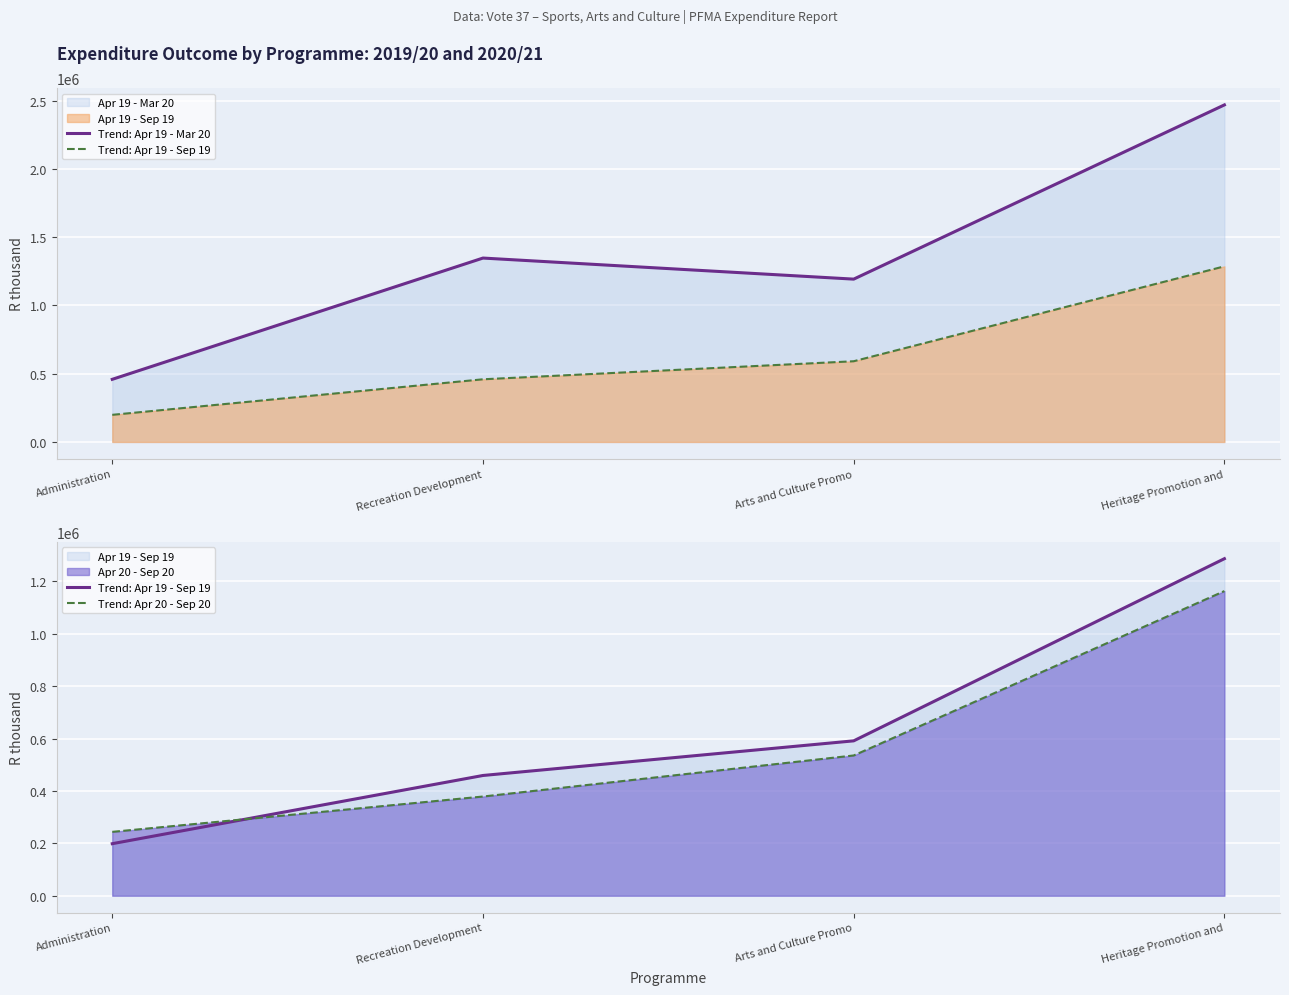

Is the value of Trend: Apr 20 - Sep 20 at Recreation Development greater than the value of Trend: Apr 19 - Sep 19 at Administration?

Yes